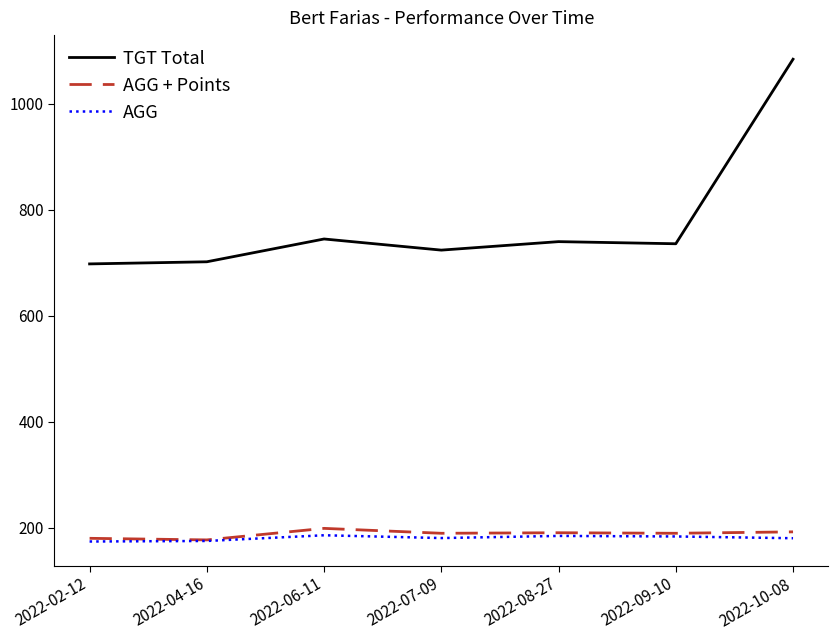

What is the total value across all series at 2022-06-11?

1130.5